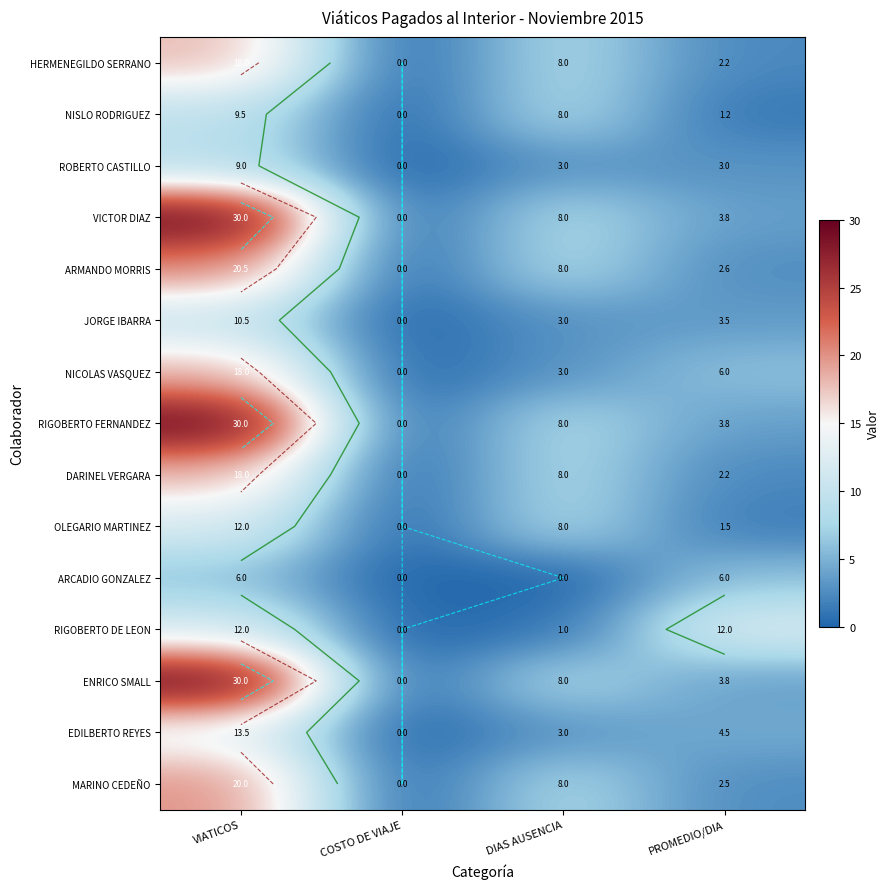

What is the difference between the second highest and second lowest values in the RIGOBERTO DE LEON series?

11.0